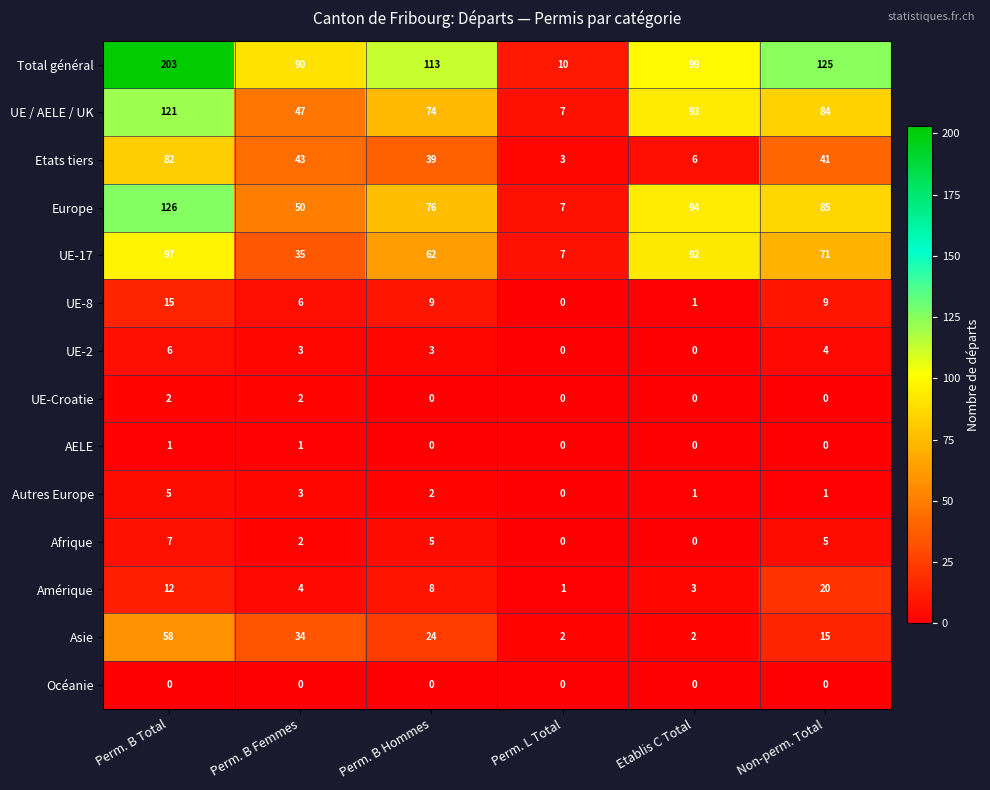

At how many categories does at least one series exceed 28?

5